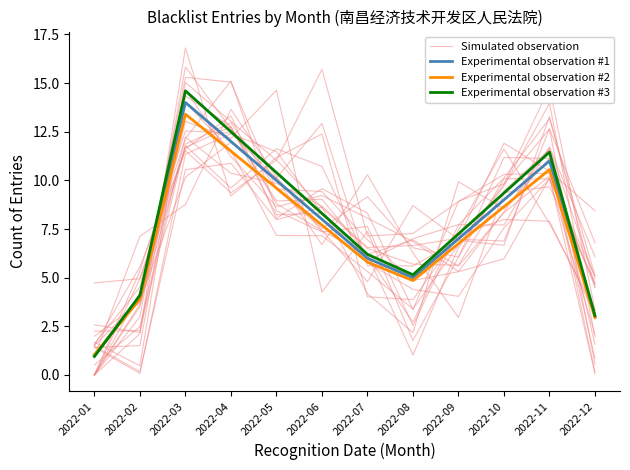

What is the difference between the maximum and second lowest values in the Simulated observation series?

13.2